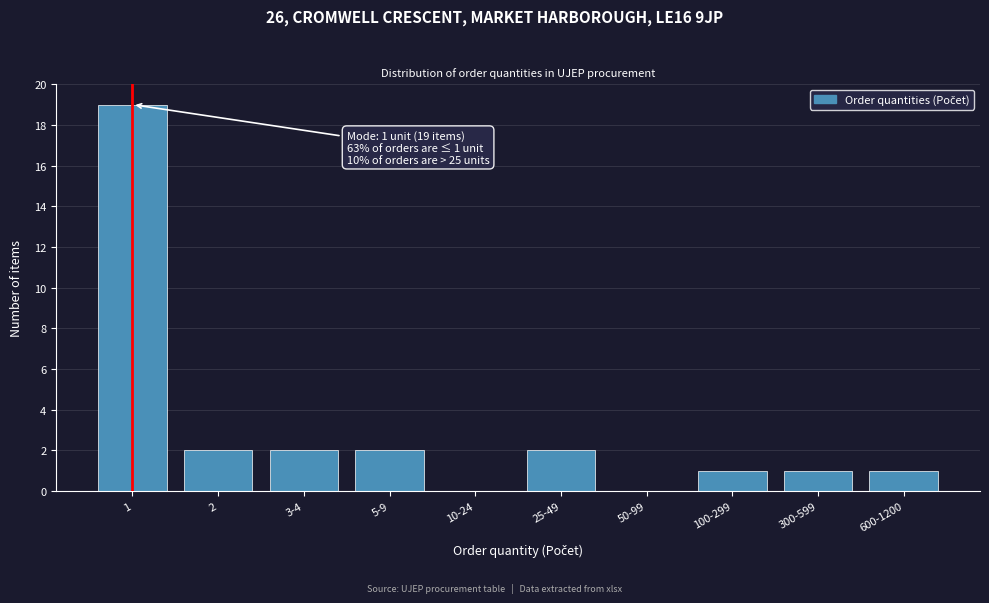

Reading right to left, what are all the values shown in this chart?

600-1200=1	300-599=1	100-299=1	50-99=0	25-49=2	10-24=0	5-9=2	3-4=2	2=2	1=19